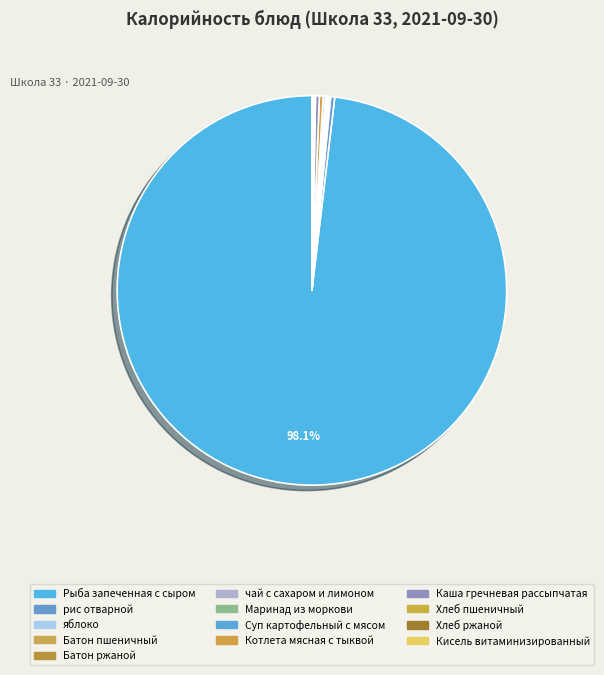

How many segments does this pie chart have?

13